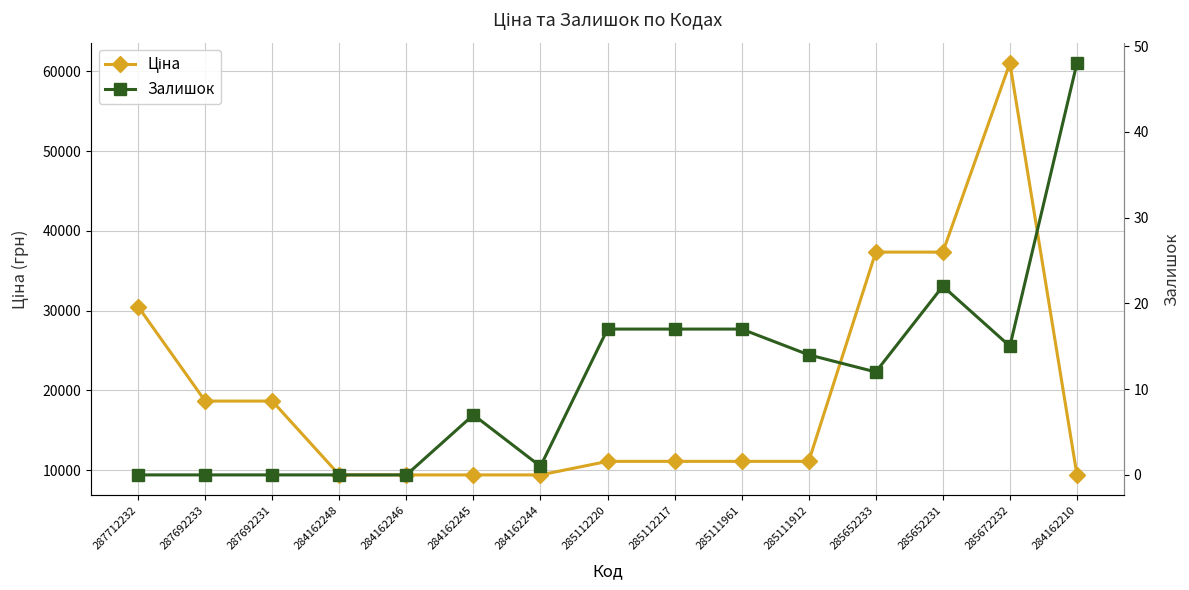

True or false: Ціна has more than 2 points higher than both neighbors.

False